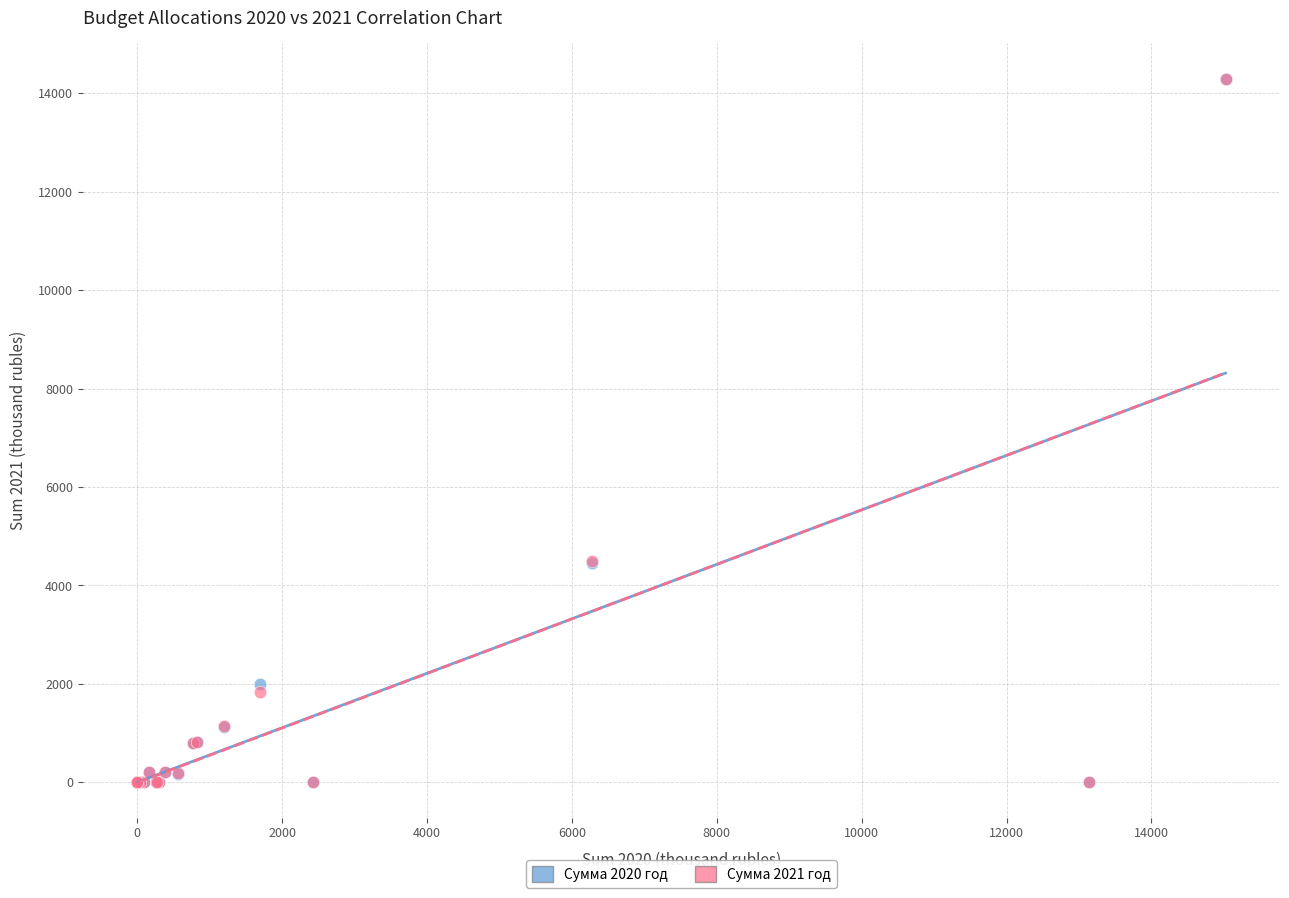

What are all the series names shown in the legend?

Сумма 2020 год, Сумма 2021 год